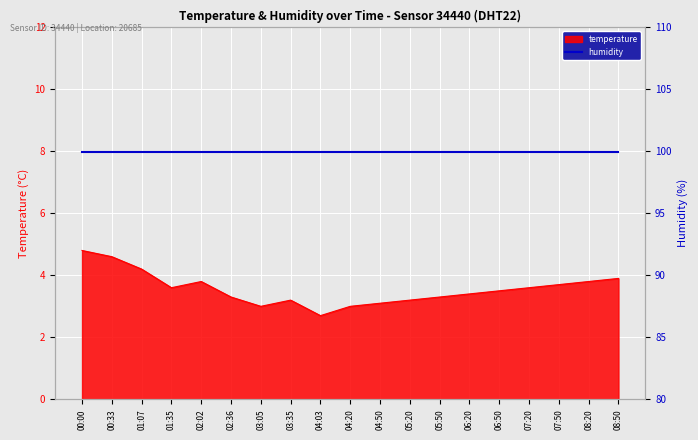

Rank the categories by value from lowest to highest.

04:03, 03:05, 04:20, 04:50, 03:35, 05:20, 02:36, 05:50, 06:20, 06:50, 01:35, 07:20, 07:50, 02:02, 08:20, 08:50, 01:07, 00:33, 00:00